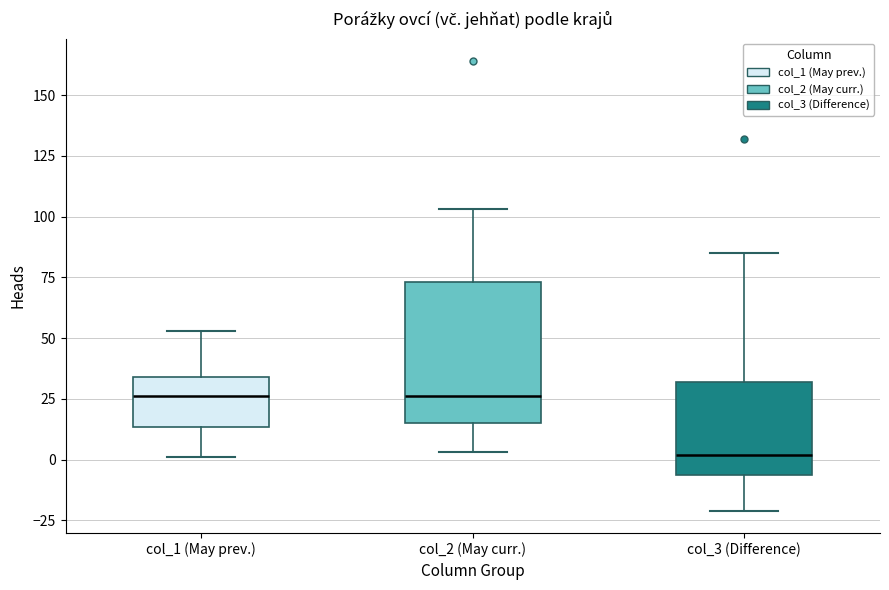

Which box has the lowest median line?

col_3 (Difference)